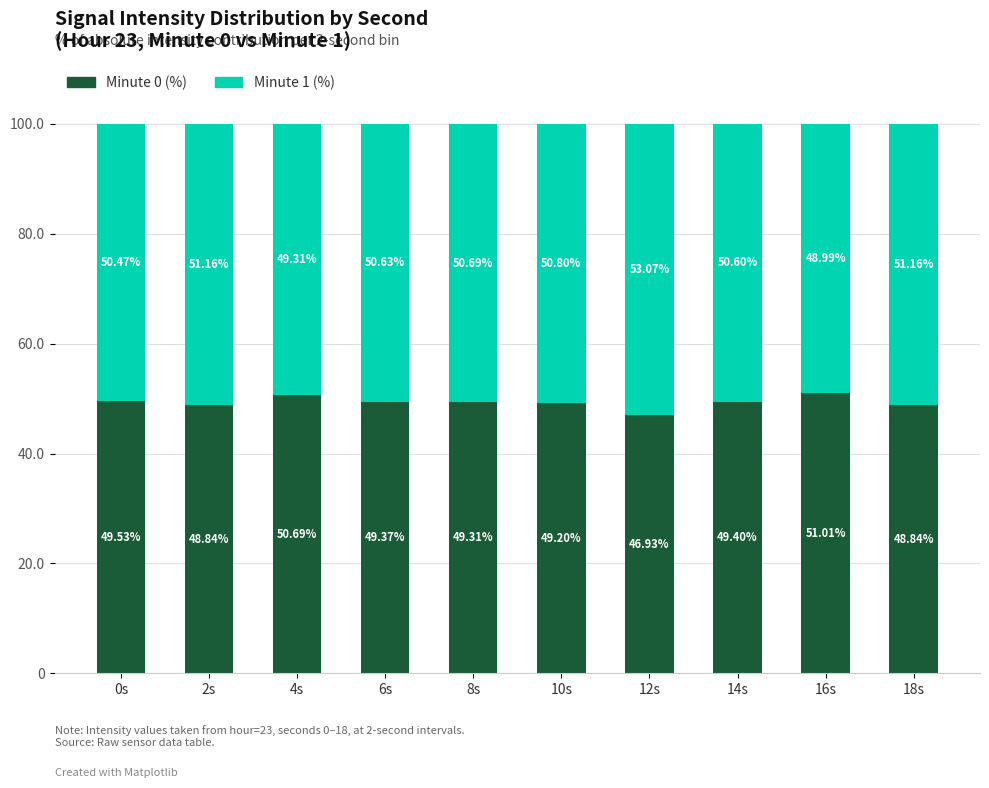

What is the total value across all series at 8s?

100.0